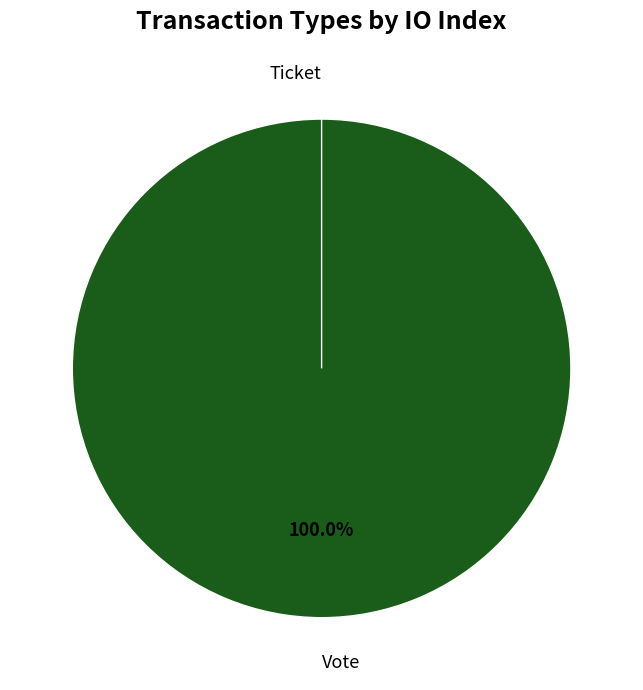

The Ticket slice represents 1% of the pie. True or false?

False